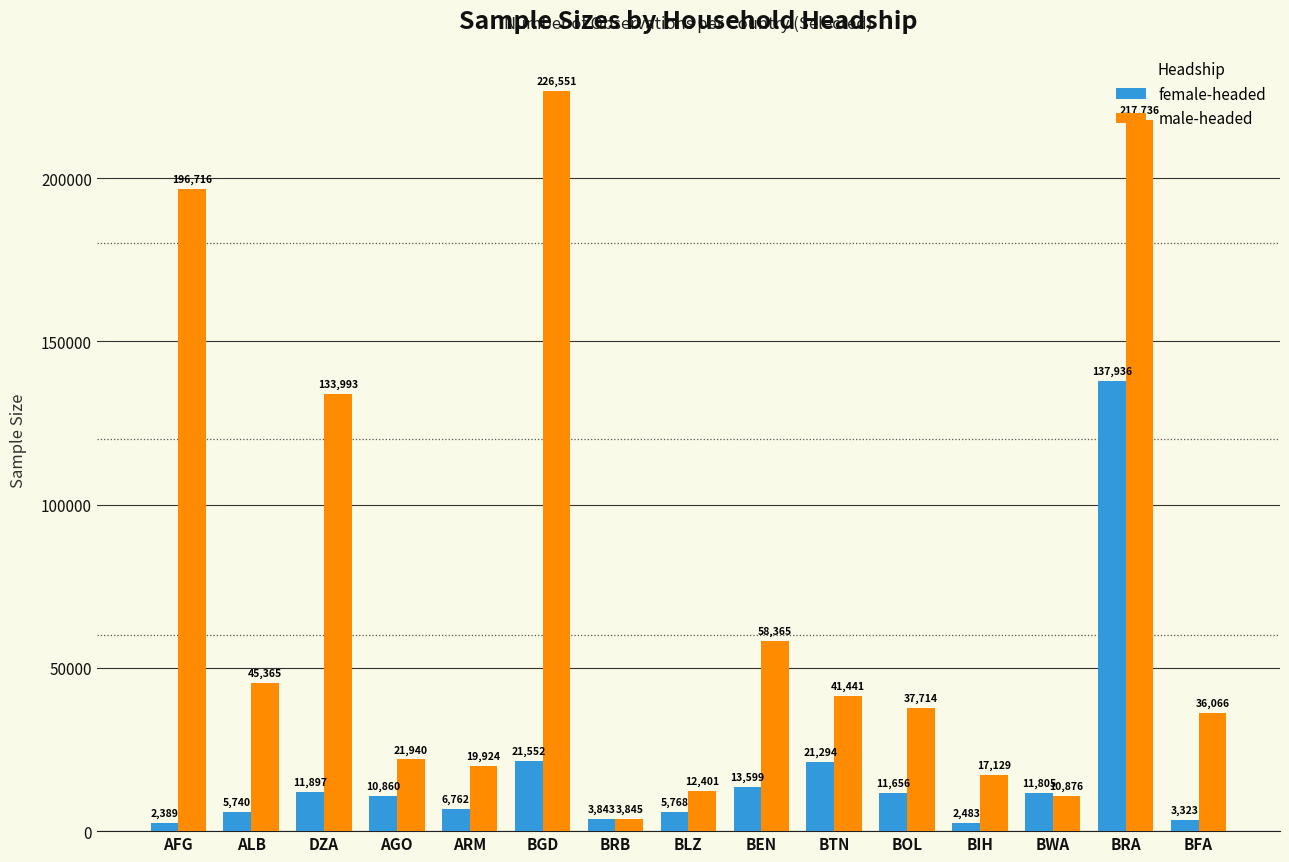

What is the spread (max minus min) of values at ARM?

13162